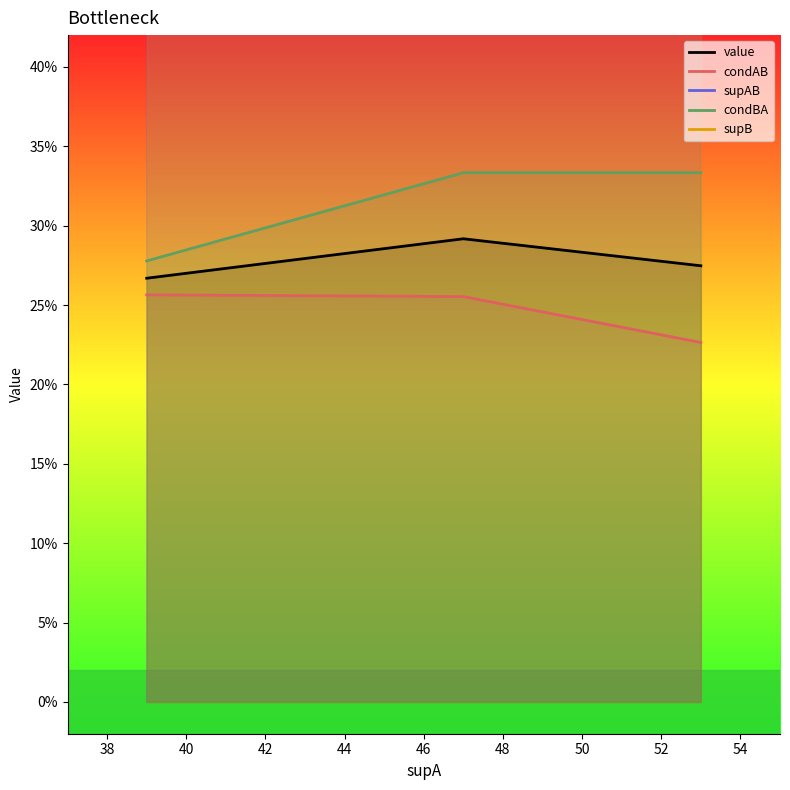

The value of condBA at 38 is 0.1. True or false?

False